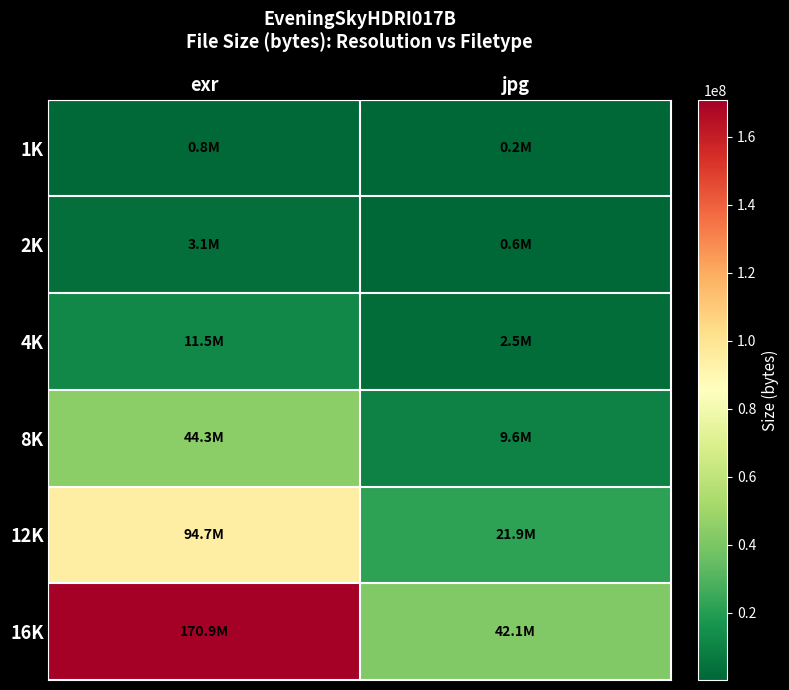

Between exr and jpg, which series saw the biggest shift?

16K